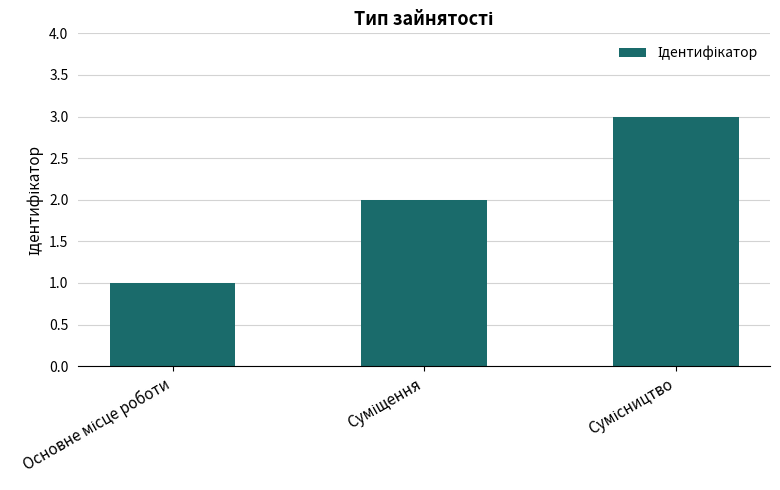

What is the maximum value shown in the chart?

3